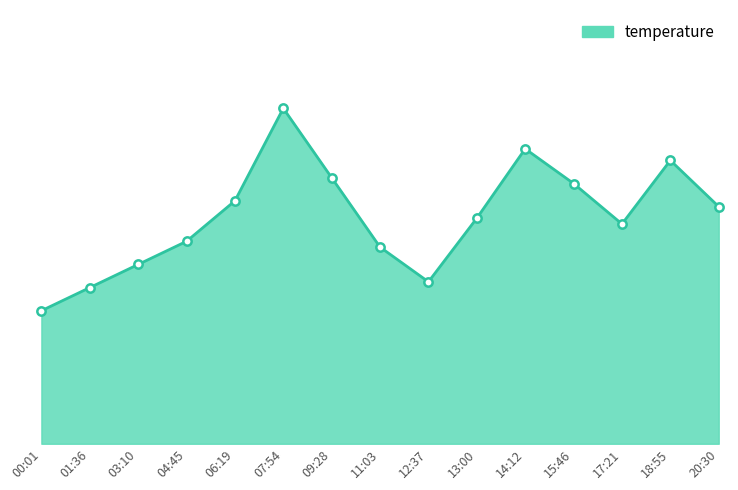

What is the sum of the values at 06:19 and 03:10?

25.3